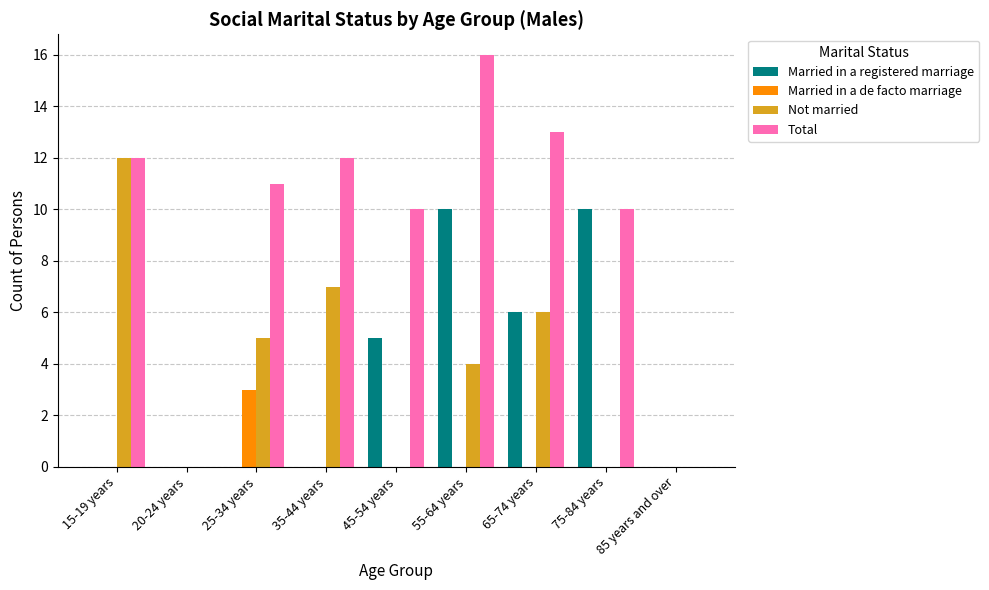

At which label is Married in a registered marriage closest to 5?

45-54 years